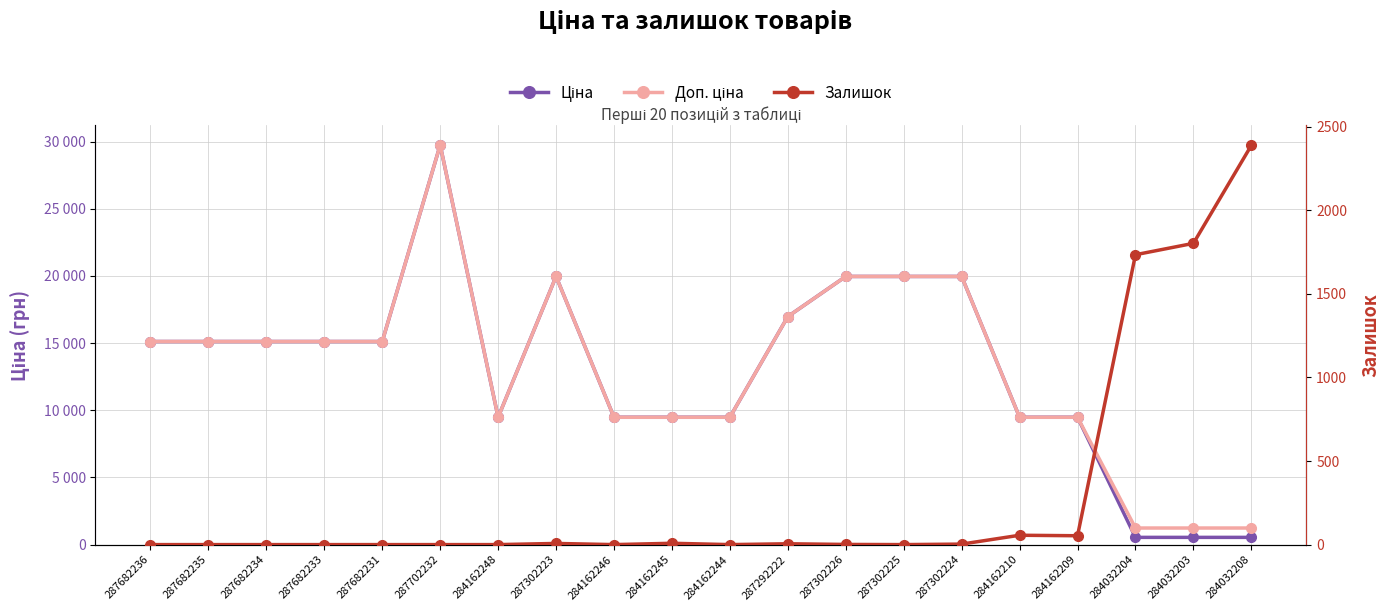

Which label corresponds to the smallest value in the chart?

287682236